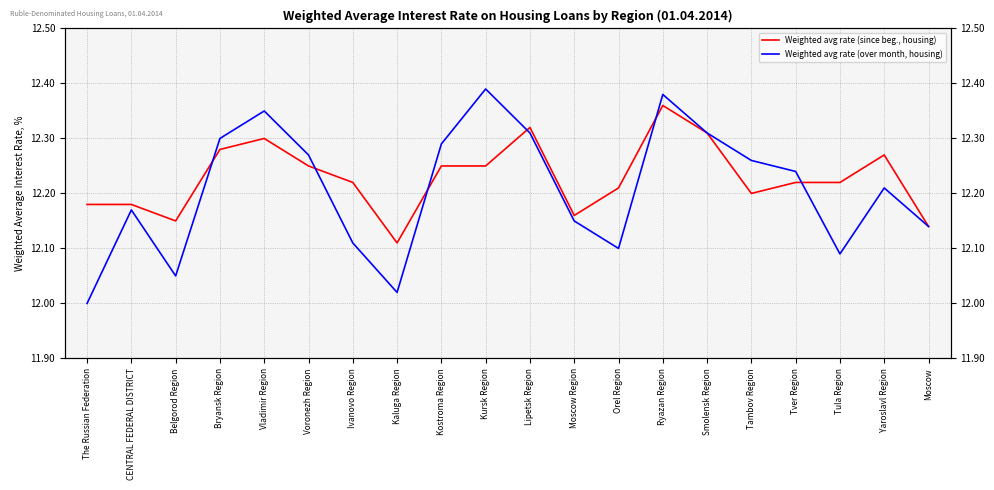

True or false: Weighted avg rate (since beg., housing) and Weighted avg rate (over month, housing) intersect in this chart.

True